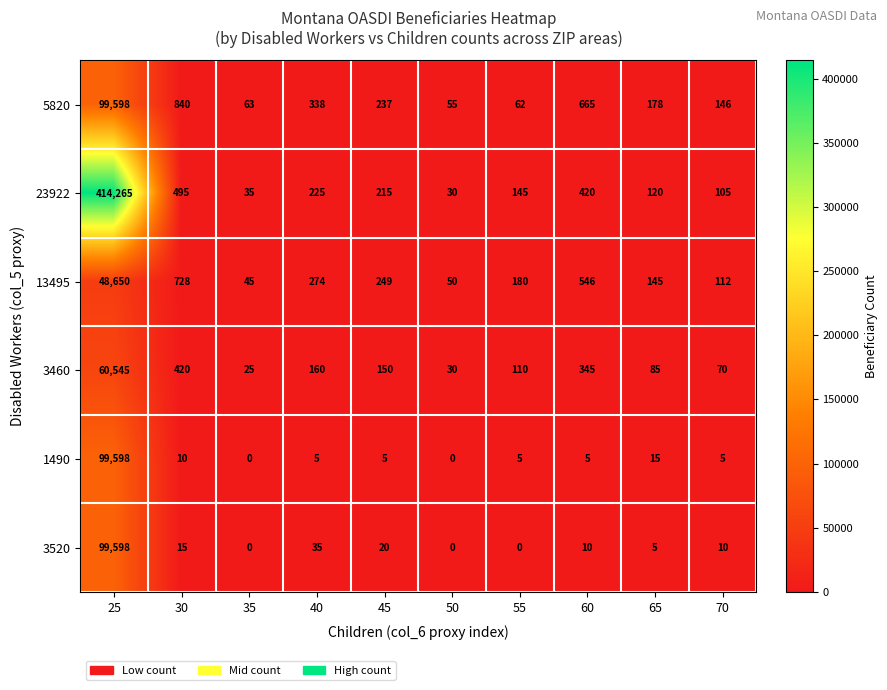

What value does the 23922 series have at 25?

414265